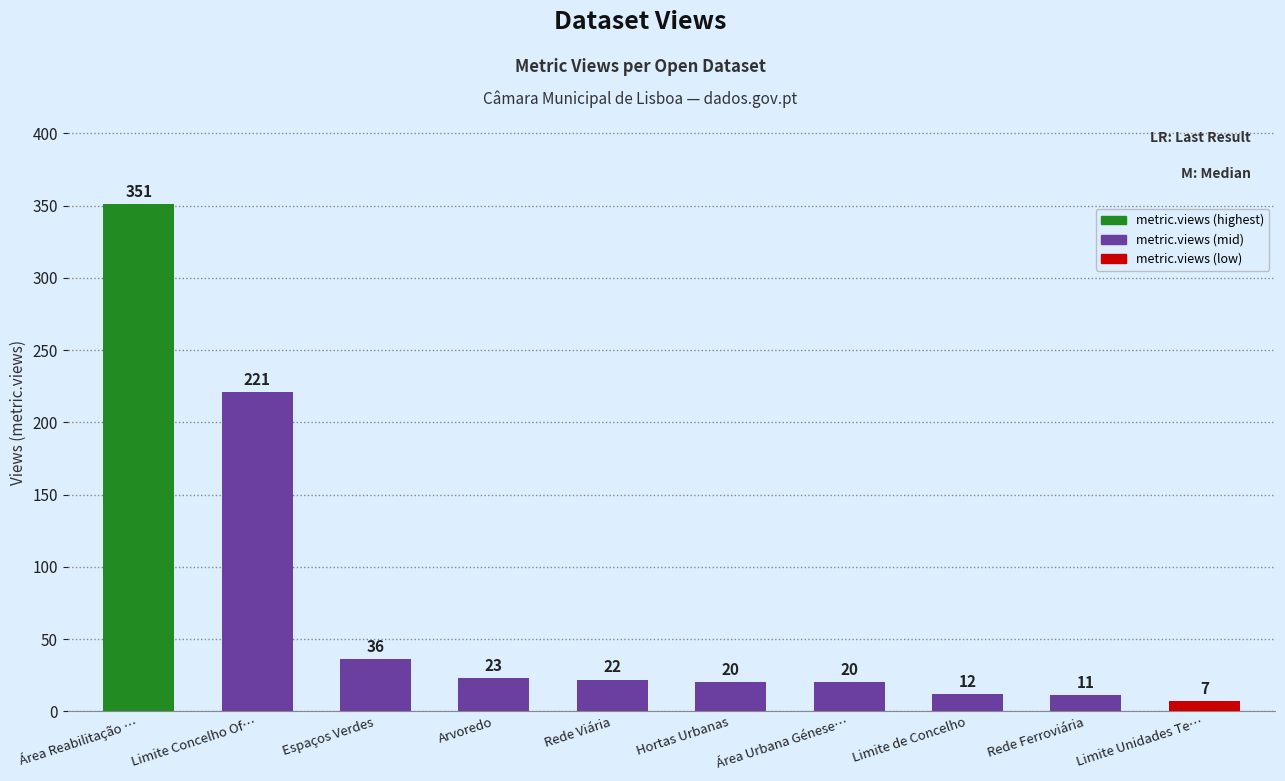

Count the number of categories in the chart.

10